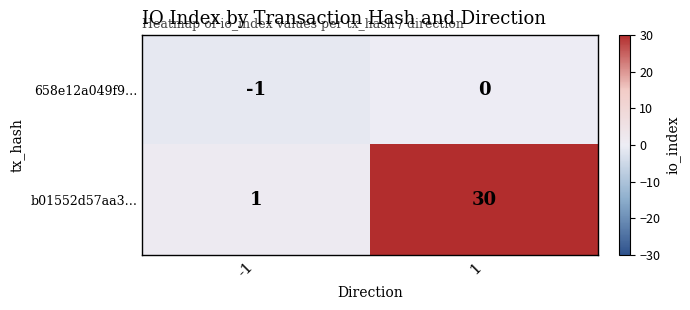

What is the spread (max minus min) of values at 1?

30